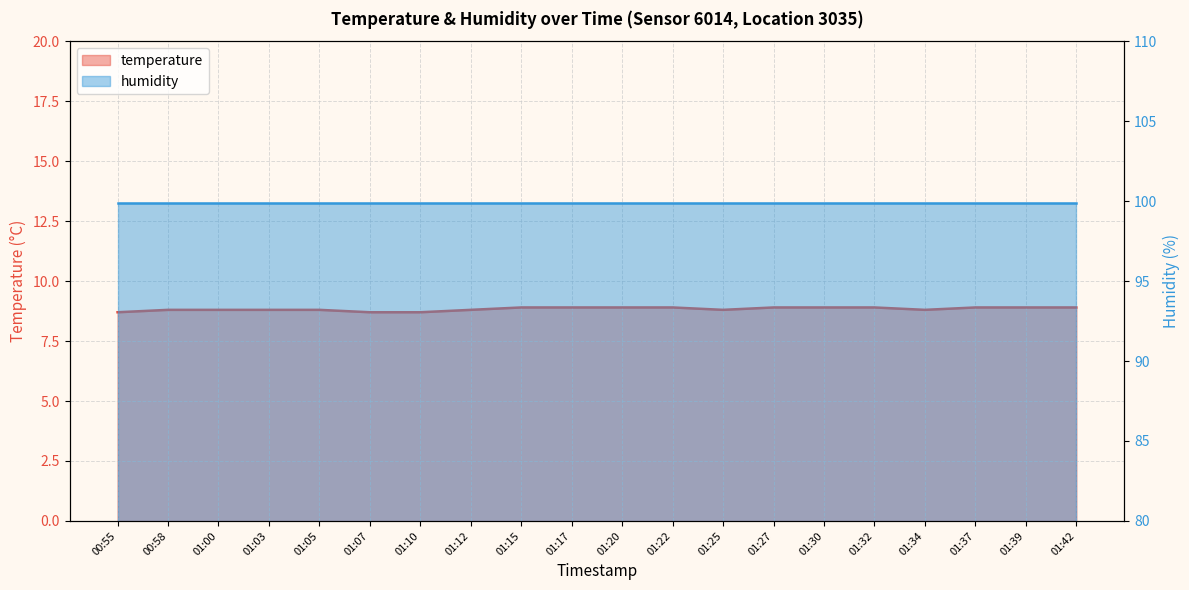

Reading left to right, list all the values displayed in this chart.

00:55=8.7	00:58=8.8	01:00=8.8	01:03=8.8	01:05=8.8	01:07=8.7	01:10=8.7	01:12=8.8	01:15=8.9	01:17=8.9	01:20=8.9	01:22=8.9	01:25=8.8	01:27=8.9	01:30=8.9	01:32=8.9	01:34=8.8	01:37=8.9	01:39=8.9	01:42=8.9